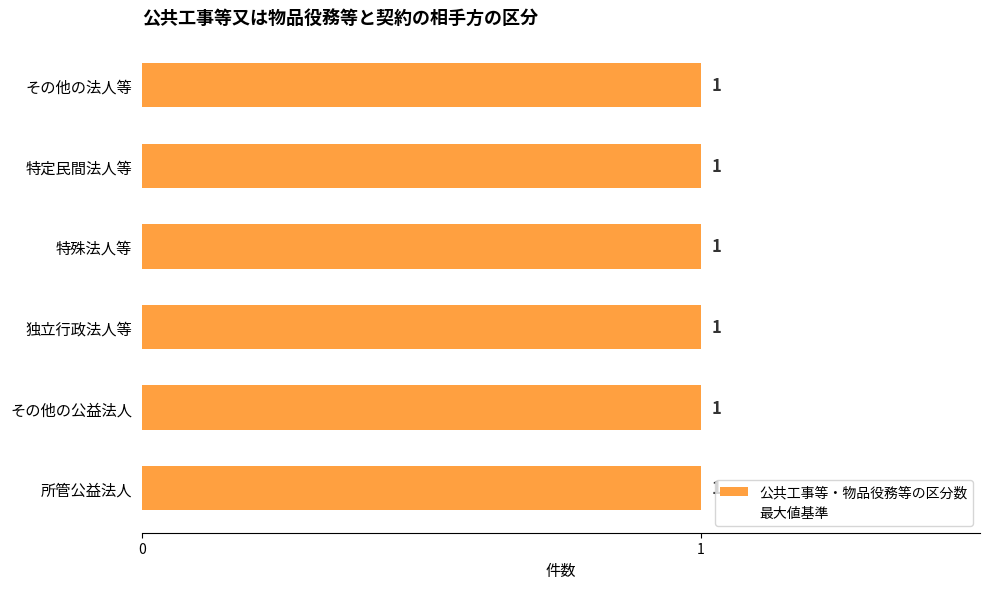

Which series has the largest range (max minus min)?

公共工事等